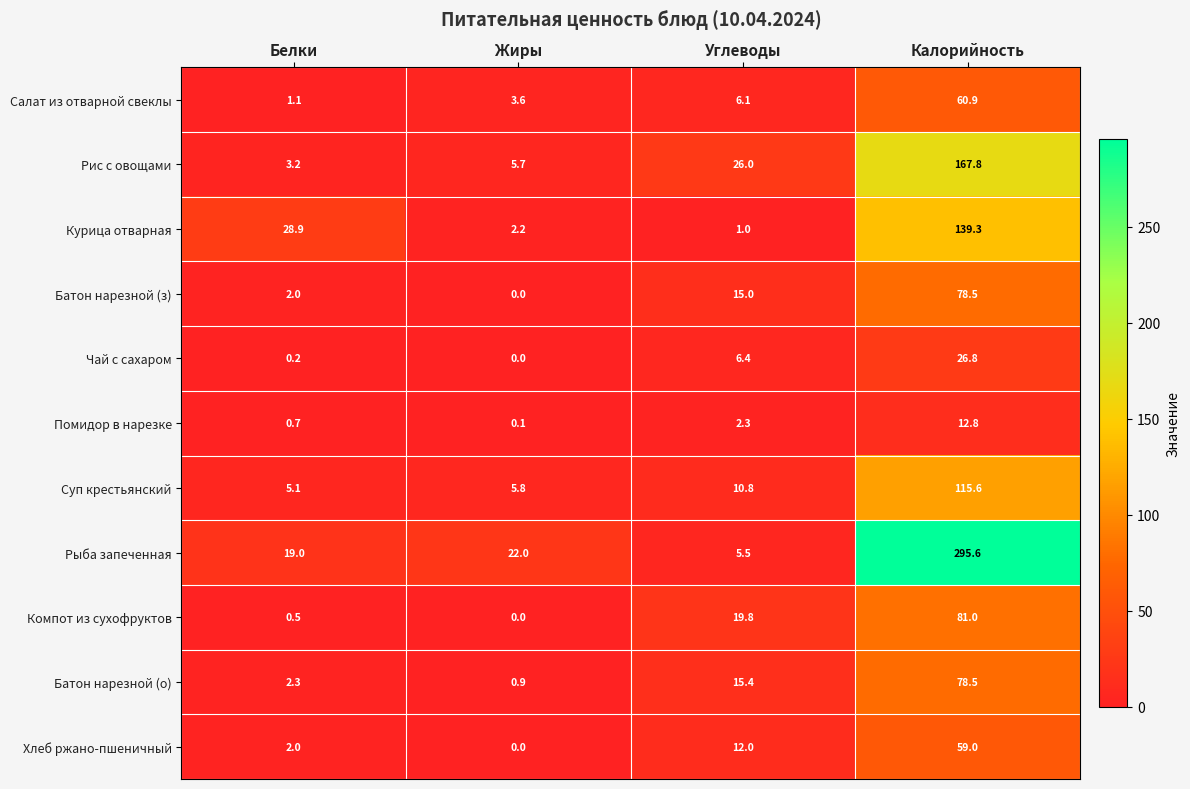

What is the total value across all series at Углеводы?

120.3